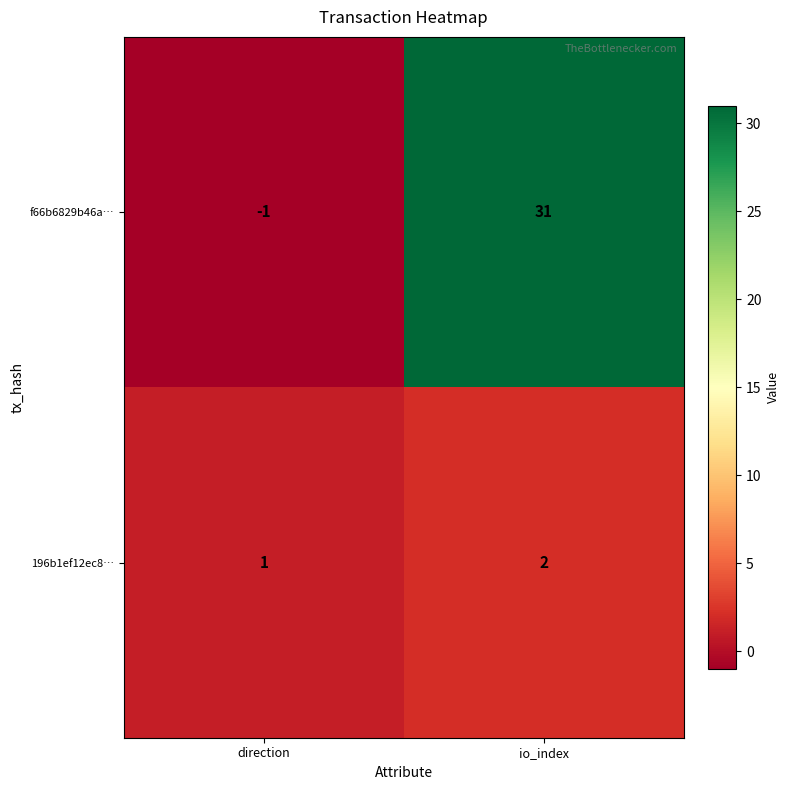

Which category has the highest value across all series?

io_index